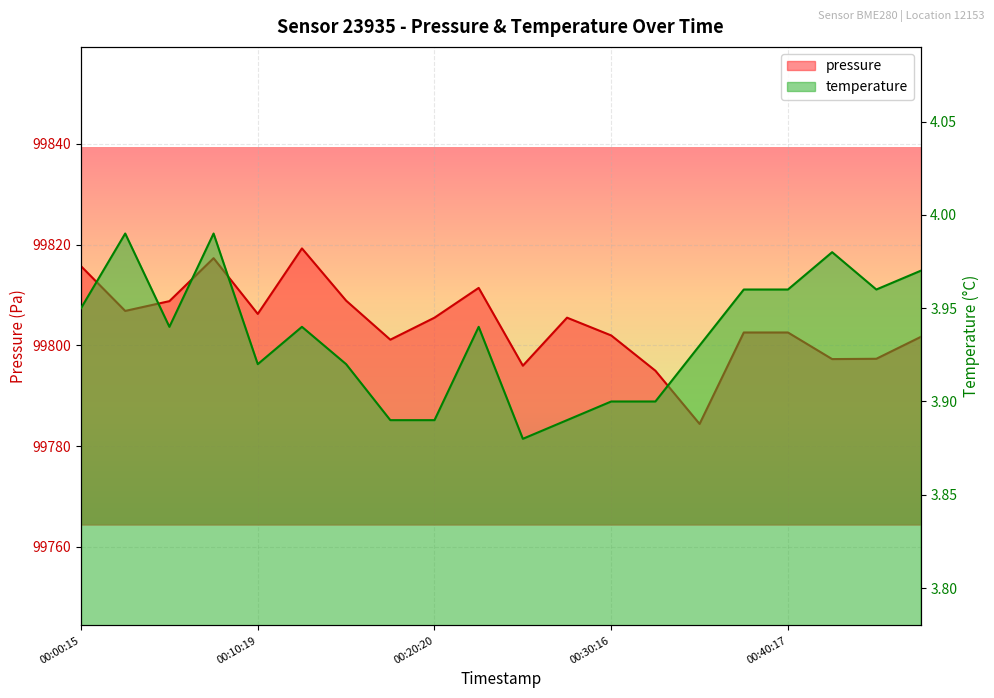

Reading right to left, transcribe all the data shown in this chart.

pressure: 99801.7	99797.3	99797.3	99802.6	99802.6	99784.4	99795.0	99802.0	99805.5	99796.0	99811.4	99805.5	99801.1	99808.9	99819.2	99806.2	99817.3	99808.8	99806.8	99815.7
temperature: 4.0	4.0	4.0	4.0	4.0	3.9	3.9	3.9	3.9	3.9	3.9	3.9	3.9	3.9	3.9	3.9	4.0	3.9	4.0	4.0